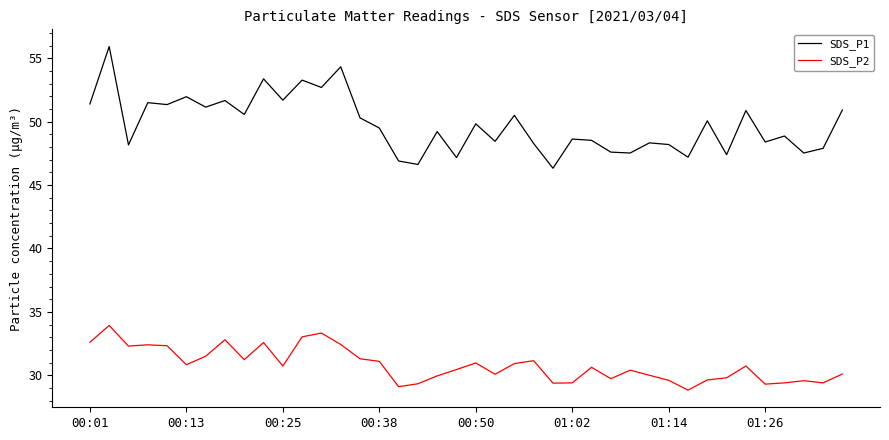

List the series in order of their peak value, lowest first.

SDS_P2, SDS_P1